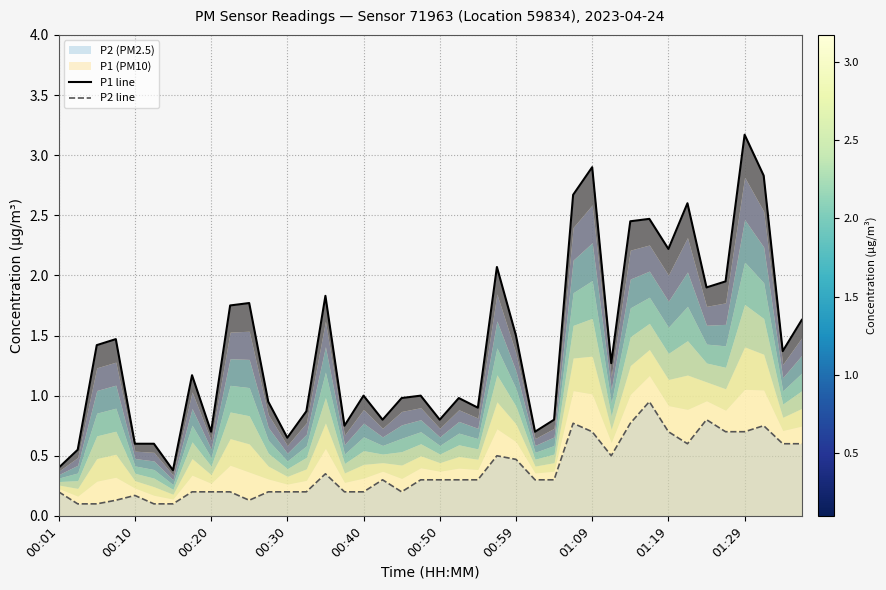

List the labels in order of P1 line value, largest first.

36, 28, 37, 27, 33, 31, 30, 32, 23, 35, 34, 14, 10, 01:29, 39, 24, 00:30, 00:20, 38, 29, 01:09, 16, 19, 18, 21, 11, 22, 13, 17, 20, 26, 15, 01:19, 25, 12, 00:40, 00:50, 00:10, 00:01, 00:59